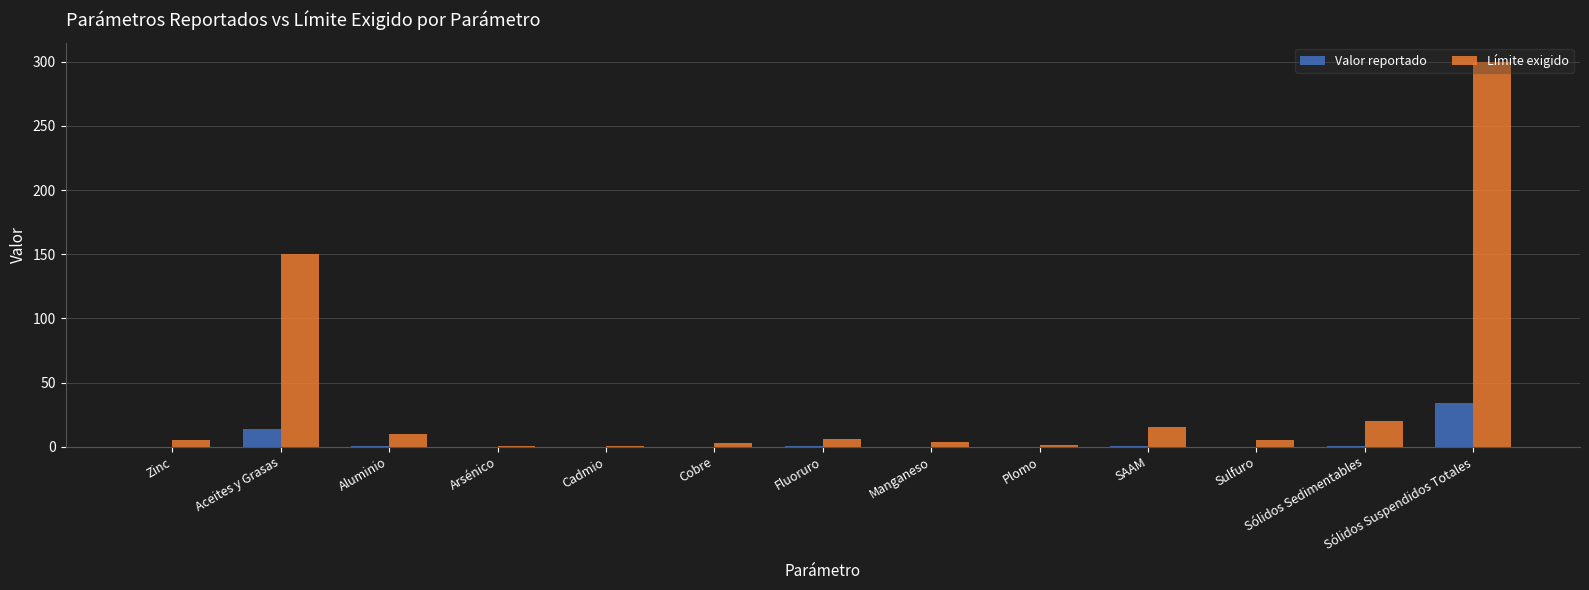

The value of Límite exigido at Sólidos Suspendidos Totales is 300.0. True or false?

True